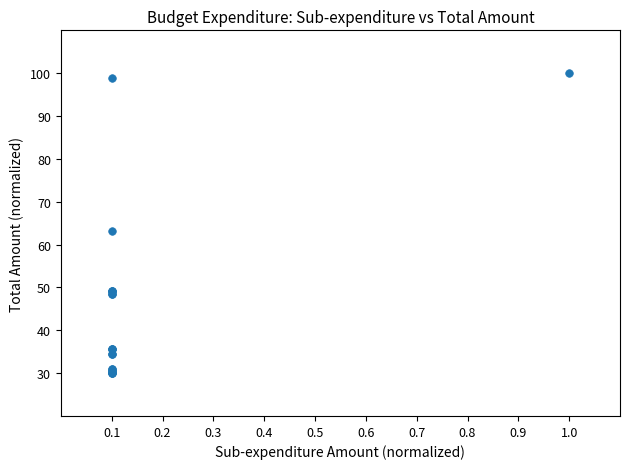

What Y value in the scatter plot is closest to 65?

63.1